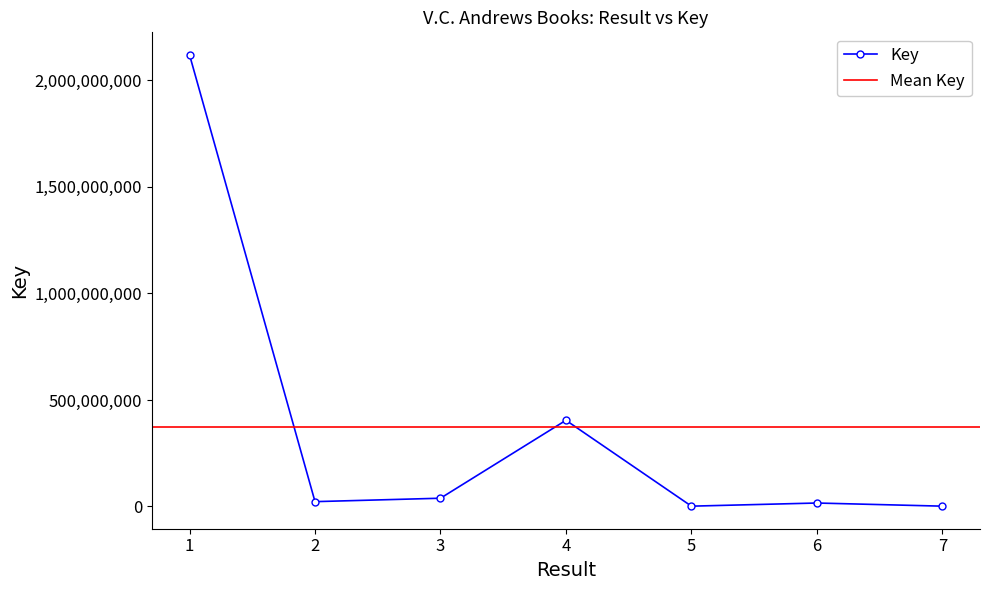

Does the chart have visible grid lines?

No